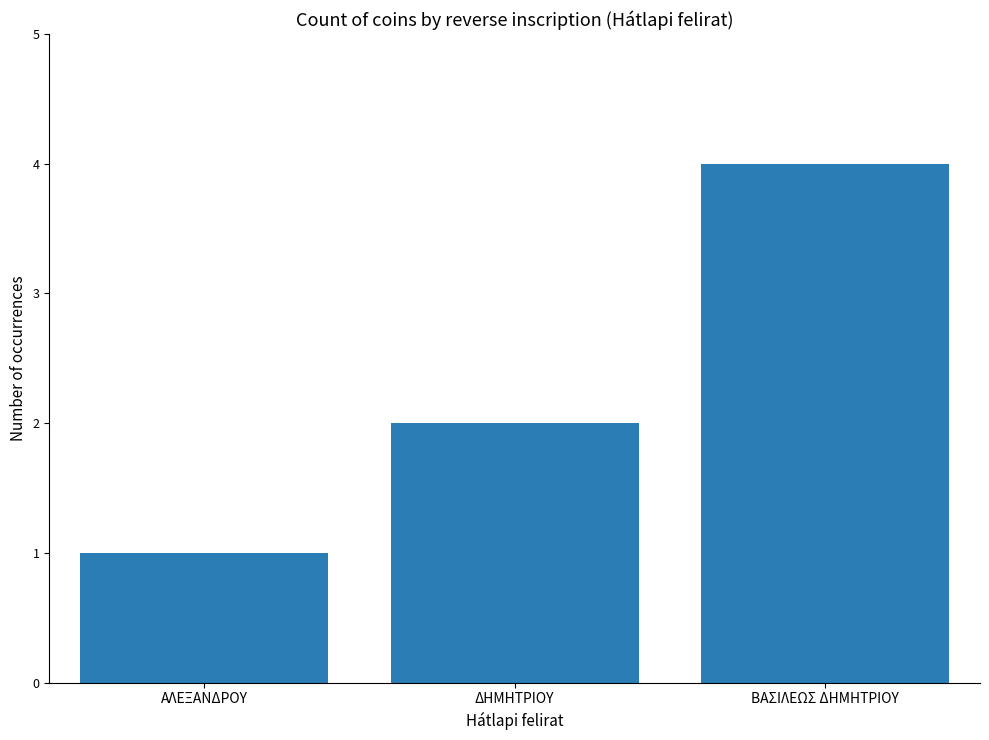

Are the bars grouped side by side (vs. stacked)?

No